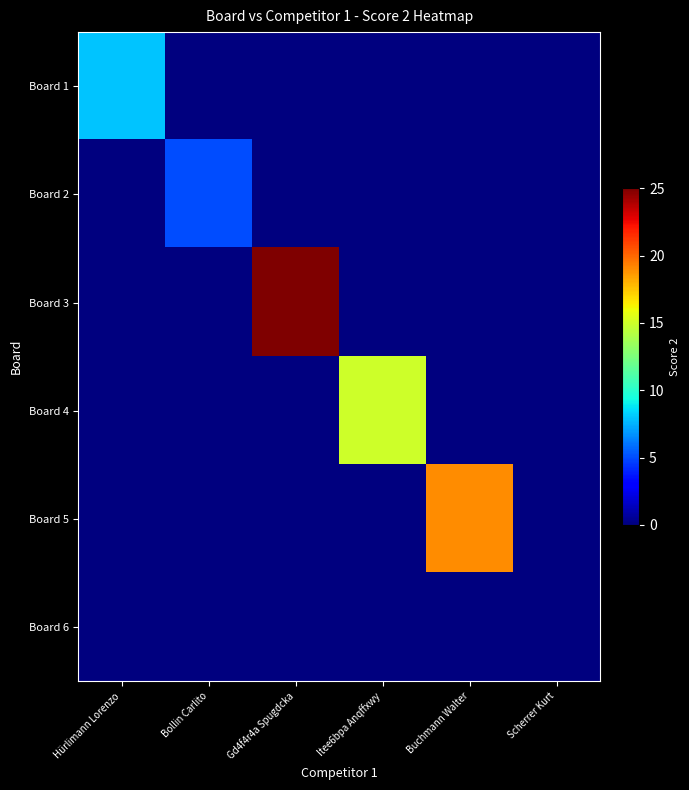

At Buchmann Walter, list the series in order from largest to smallest.

Board 5, Board 1, Board 2, Board 3, Board 4, Board 6